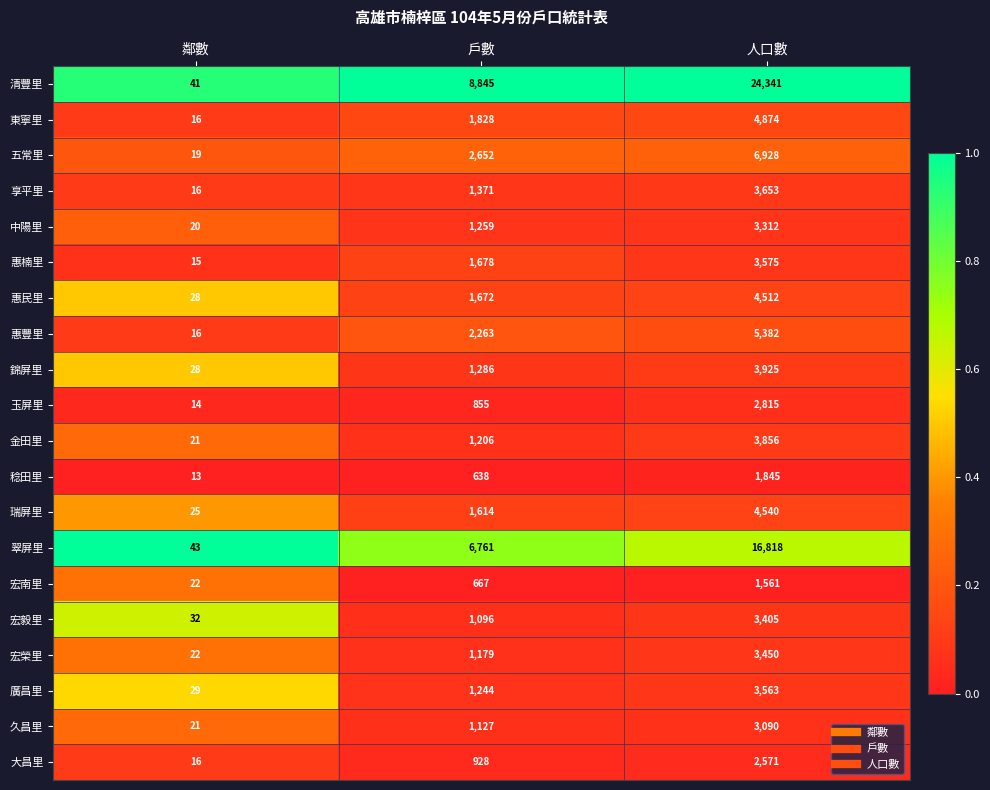

The value of 惠民里 at 人口數 is 4512. True or false?

True